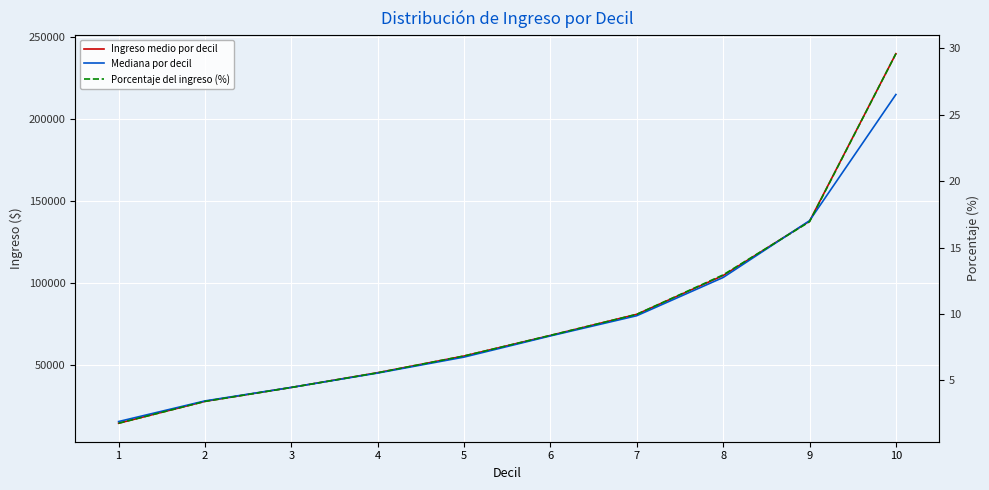

What is the smallest value displayed?

1.8